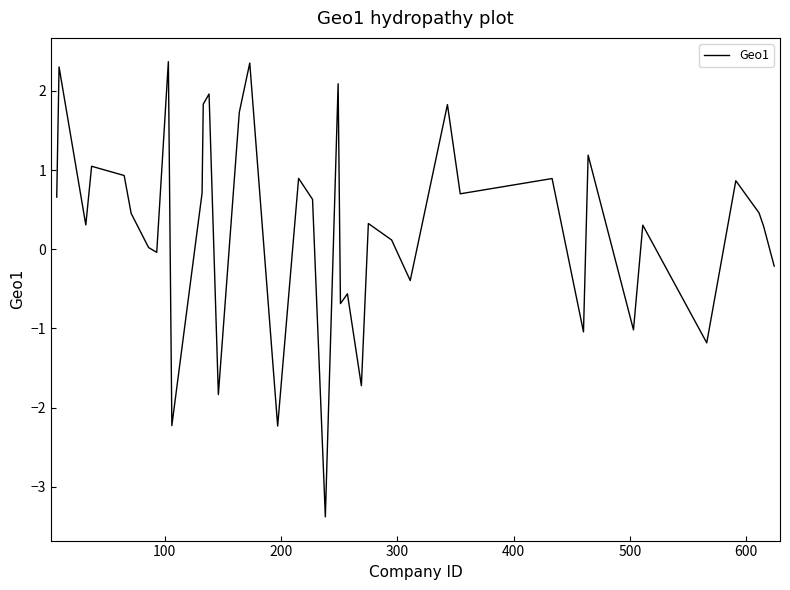

What is the maximum value shown in the chart?

2.4